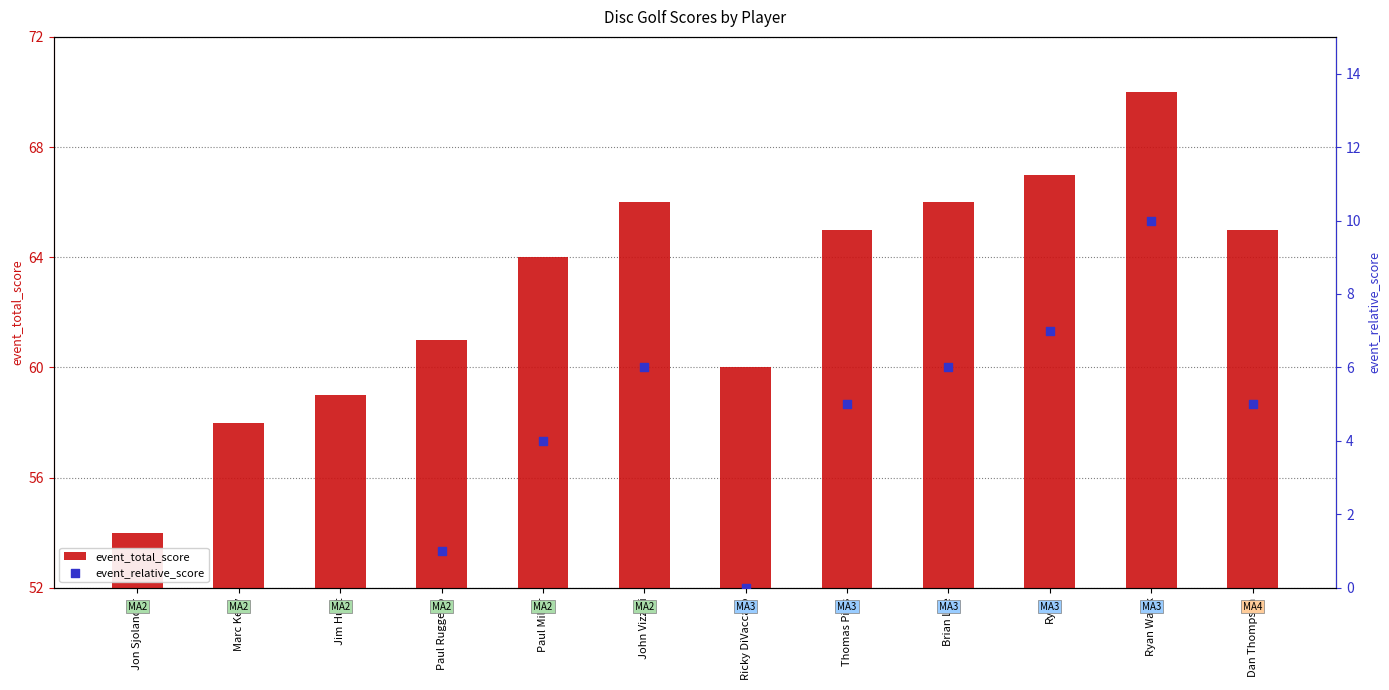

Which series reaches the maximum Y coordinate?

event_total_score